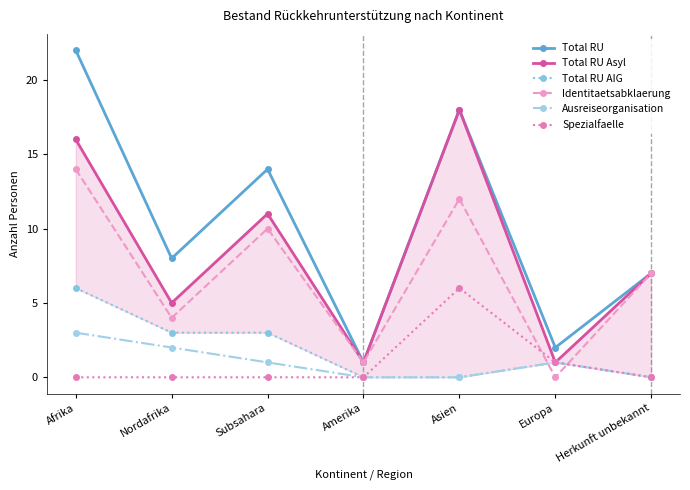

What is the label of the 4th point from the left?

Amerika